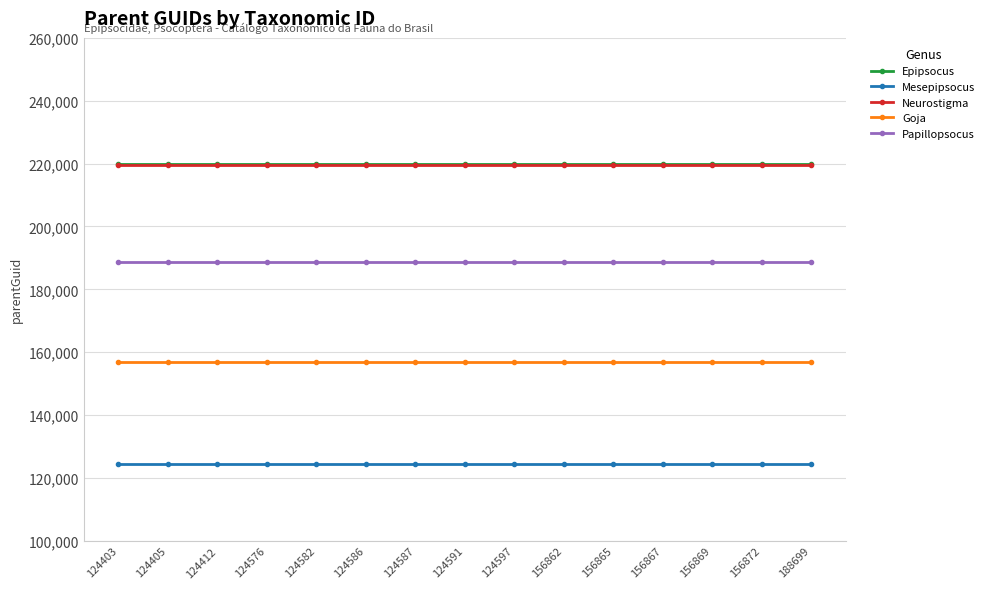

How many lines are shown in the chart?

5